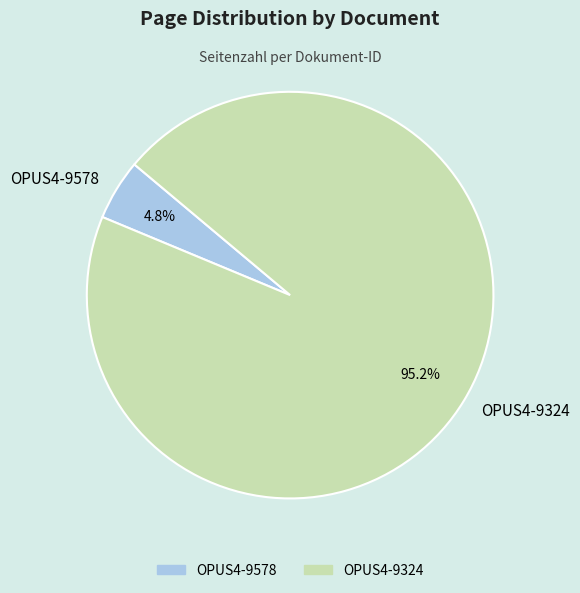

Count the number of slices in the pie.

2